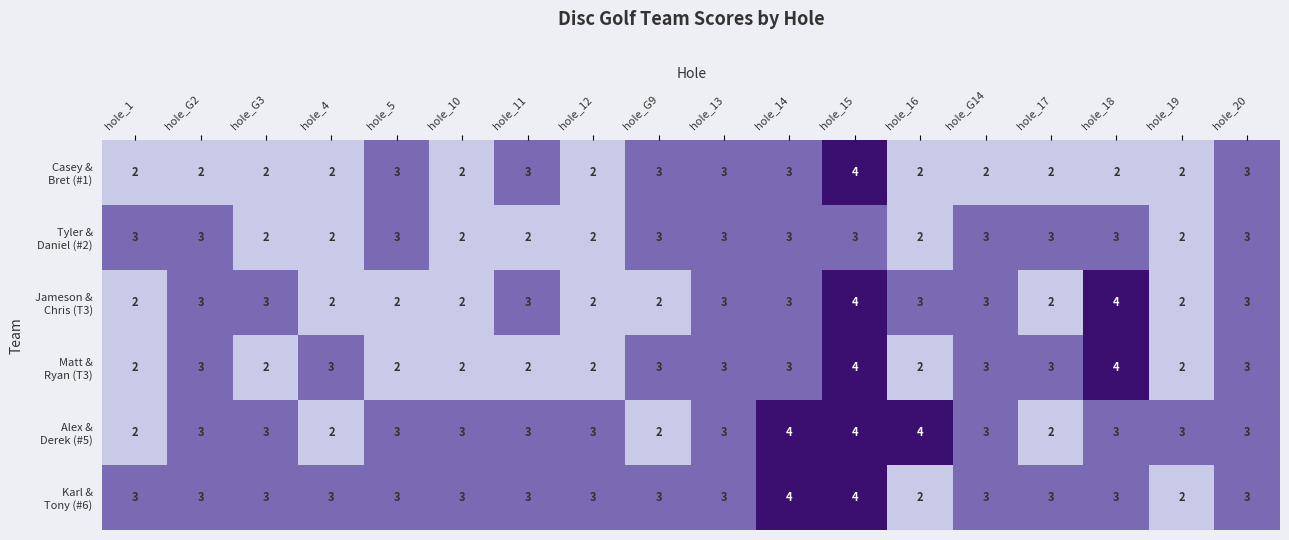

What is the total value across all series at hole_17?

15